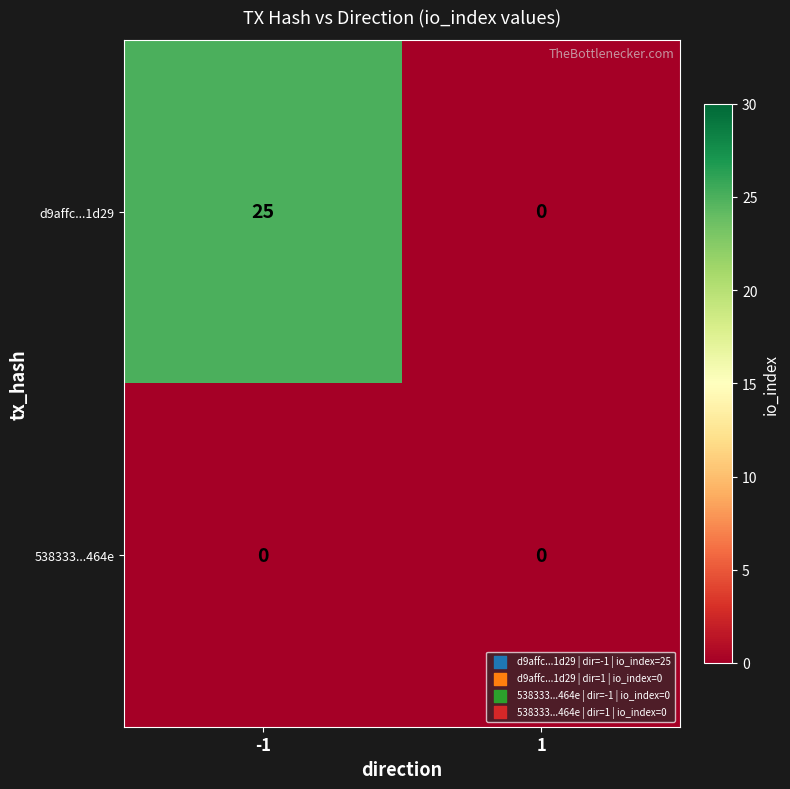

What is the greatest value displayed?

25